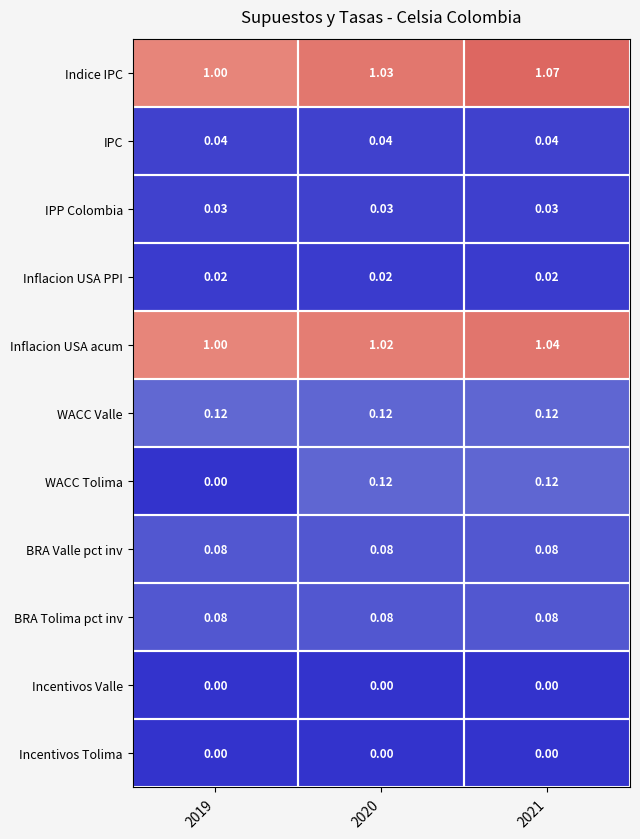

Which series has the largest range (max minus min)?

WACC Tolima